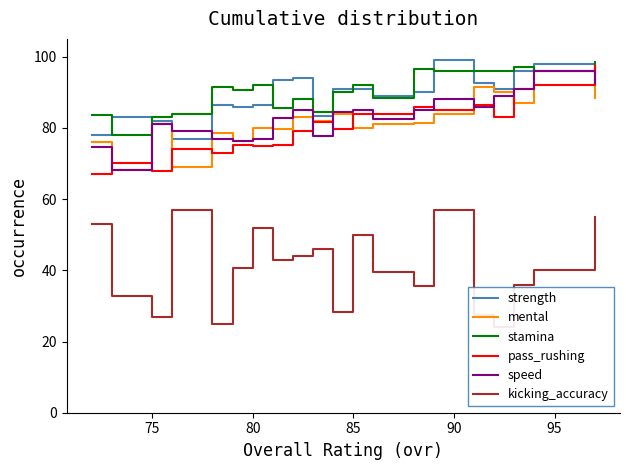

What is the lowest value of the strength series?

77.0